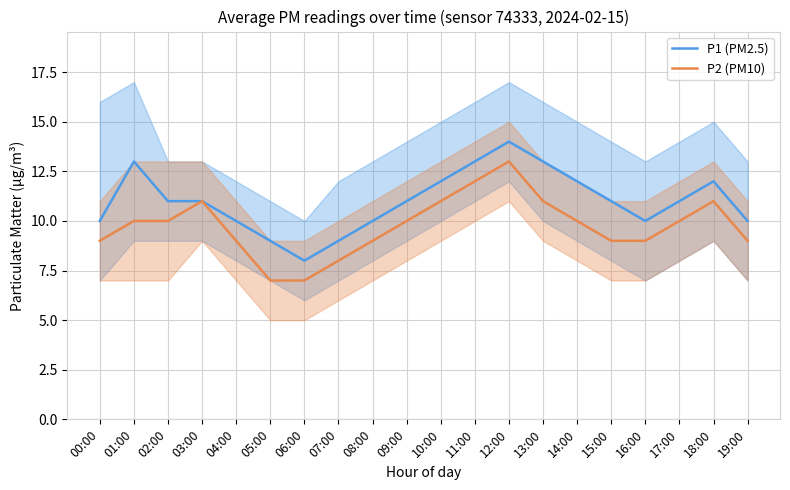

Which series has the widest spread of values?

P1 (PM2.5)